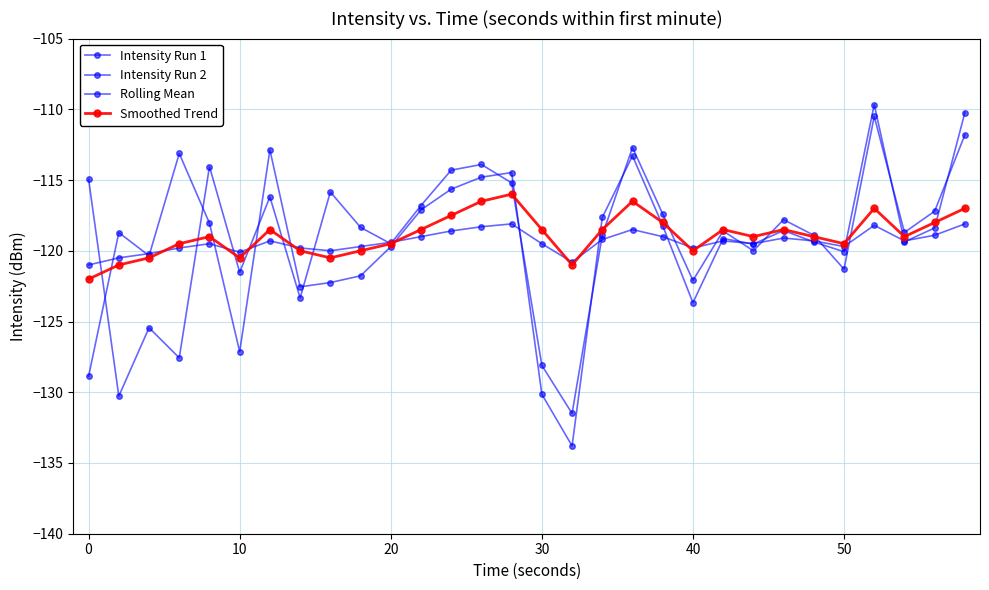

How many lines are shown in the chart?

4